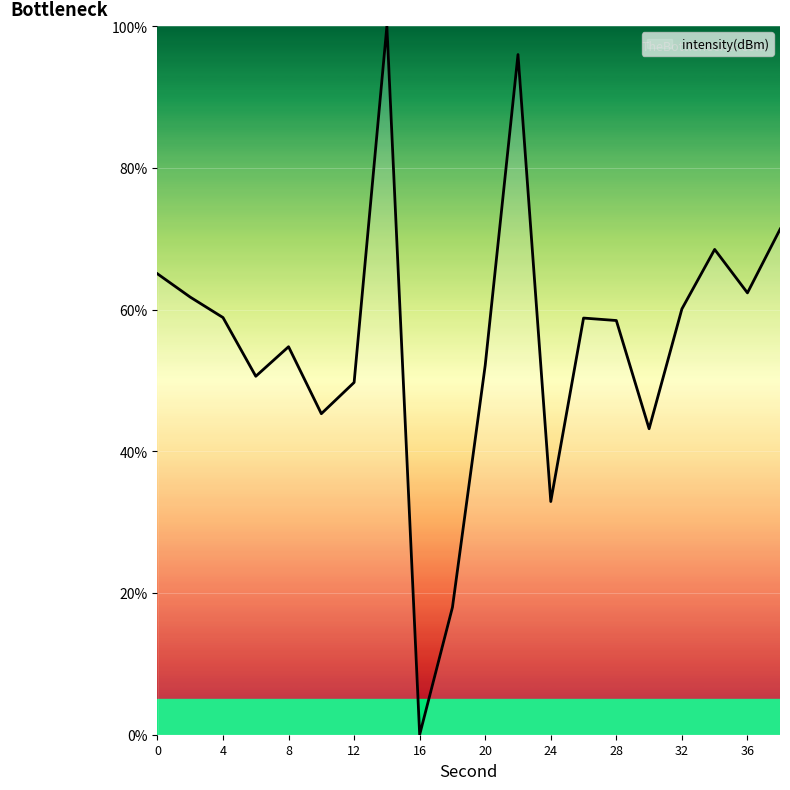

What is the average value?

55.4